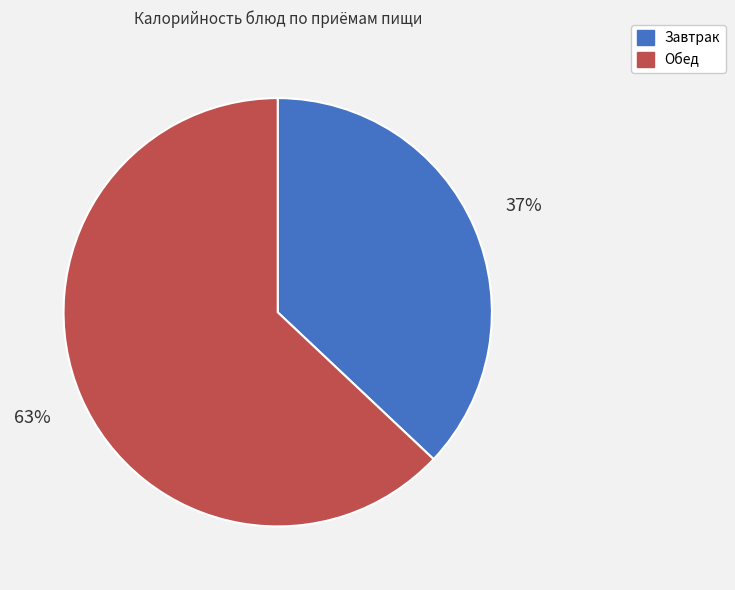

Is there a majority slice in this chart?

Yes